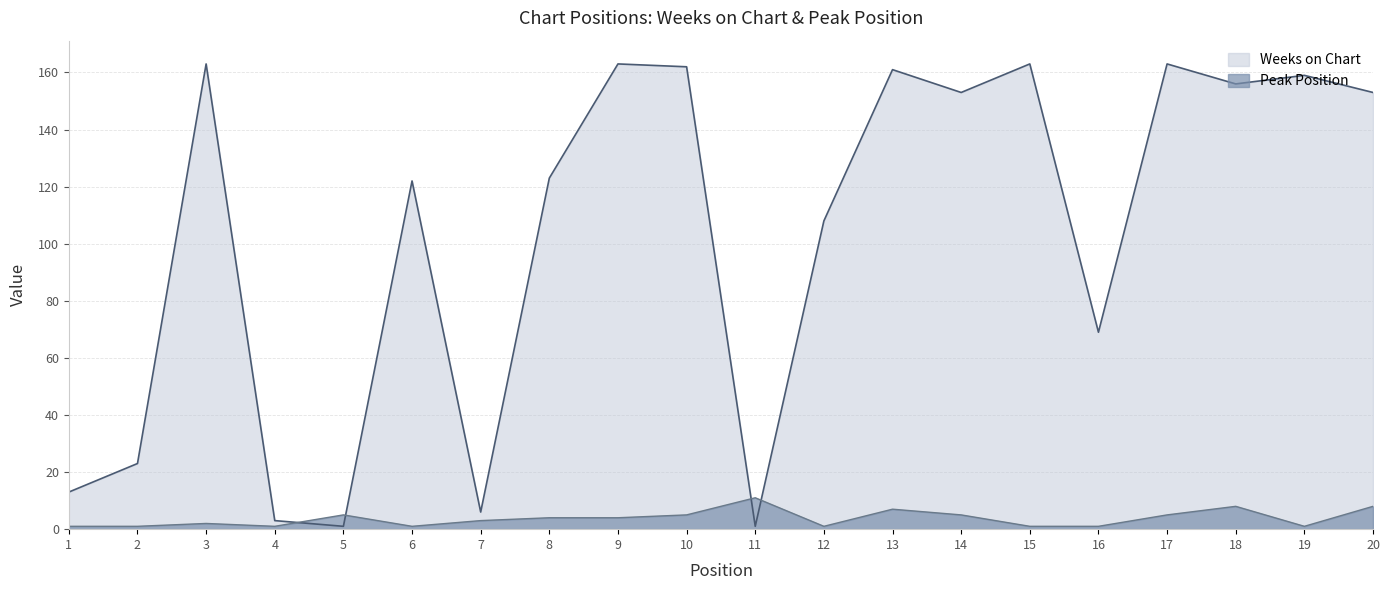

List the series in order of their peak value, lowest first.

Peak Position, Weeks on Chart